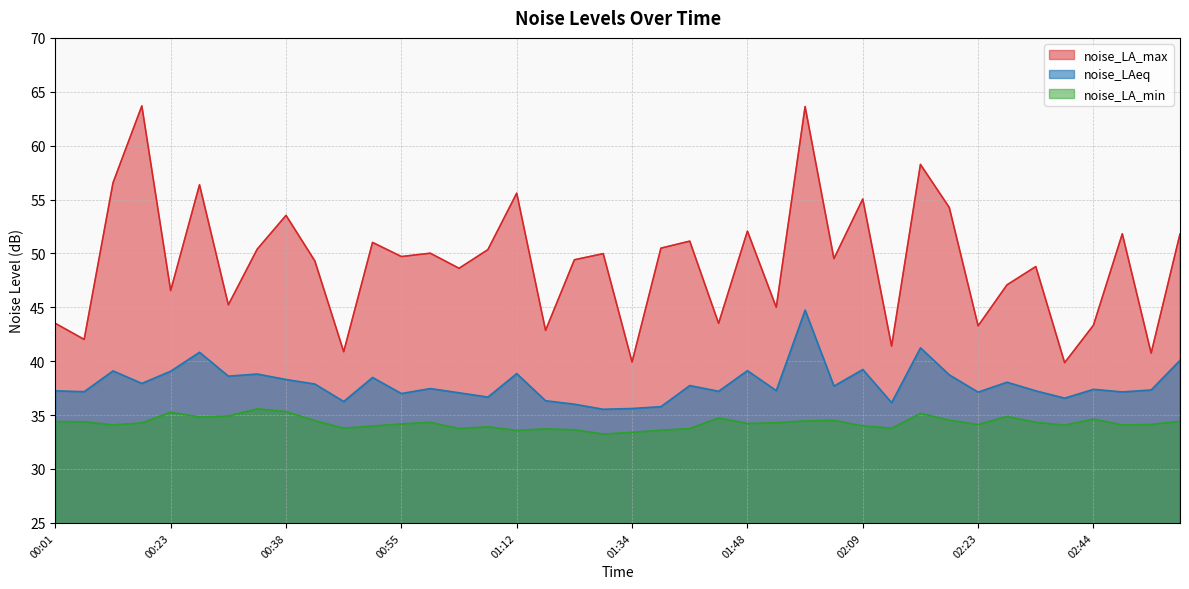

What is the label of the 34th point from the left?

02:26